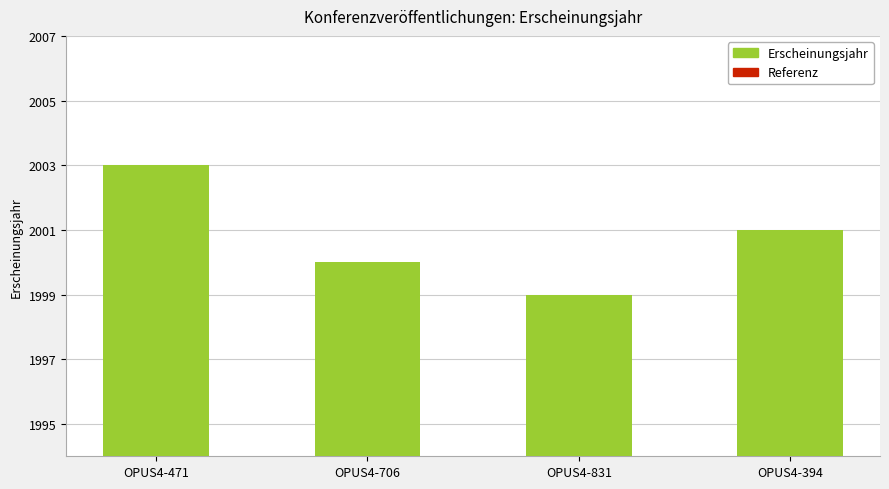

How many bars are there in total?

4